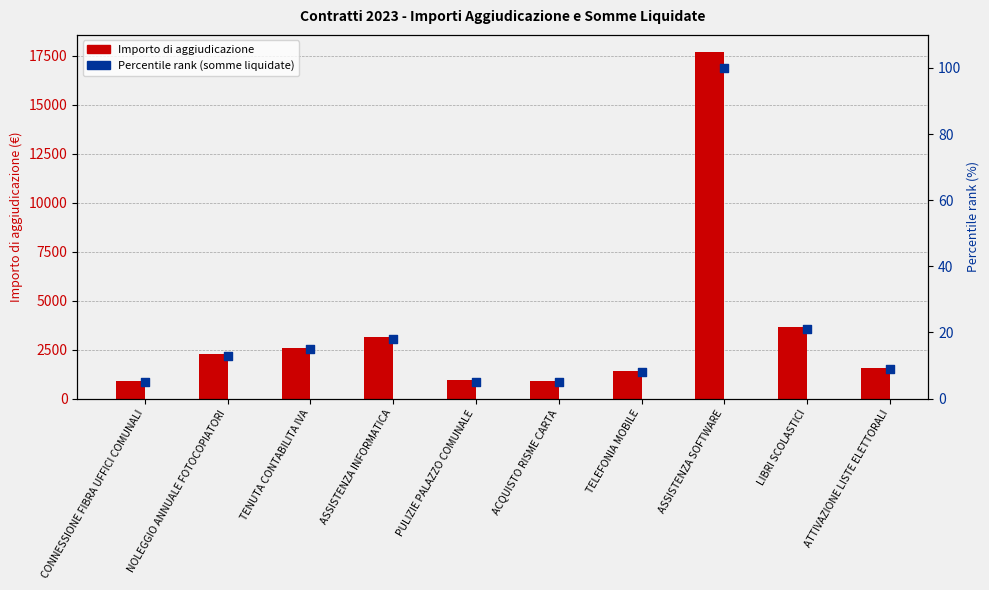

What is the total value across all series at PULIZIE PALAZZO COMUNALE?

944.0